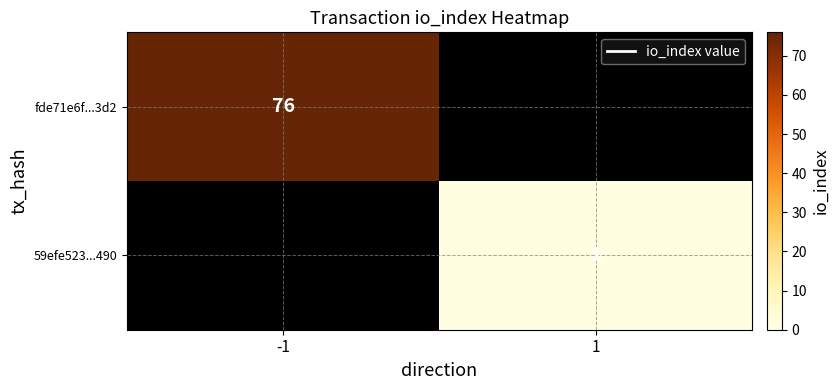

Which has a higher value, 1 or -1?

-1